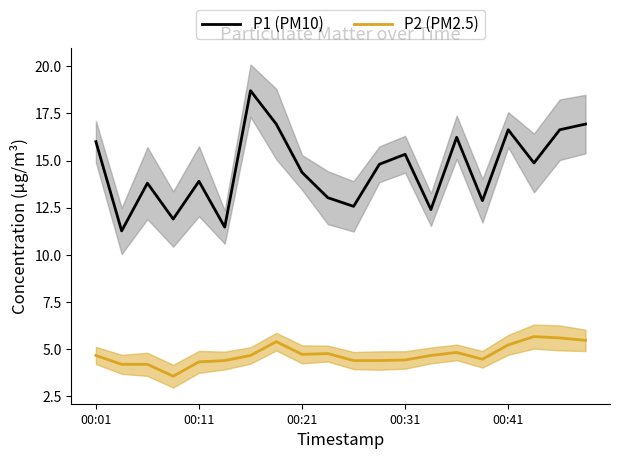

Where is the first local maximum for P2 (PM2.5)?

7